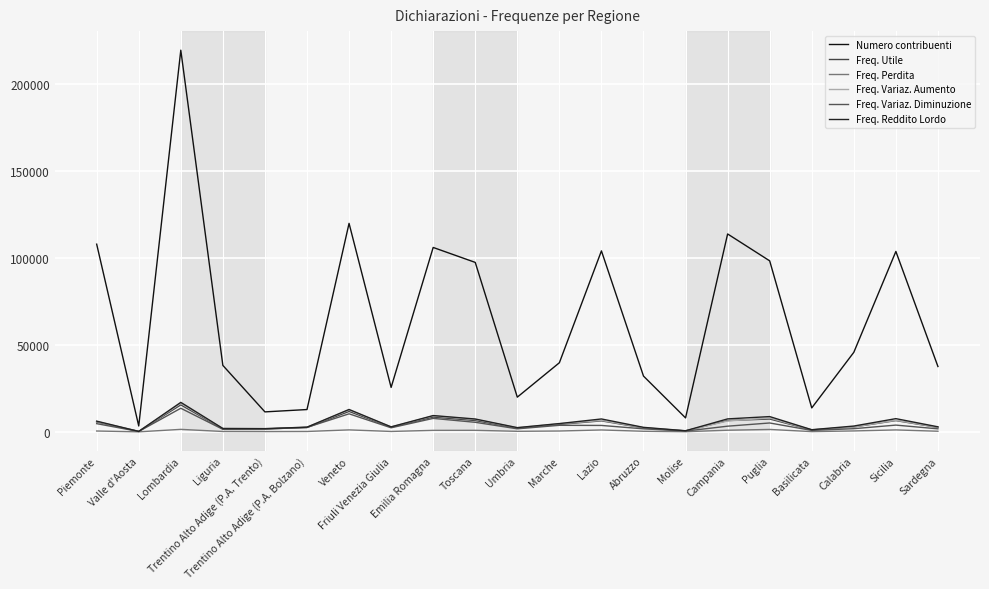

Which category has the lowest value across all series?

Valle d'Aosta